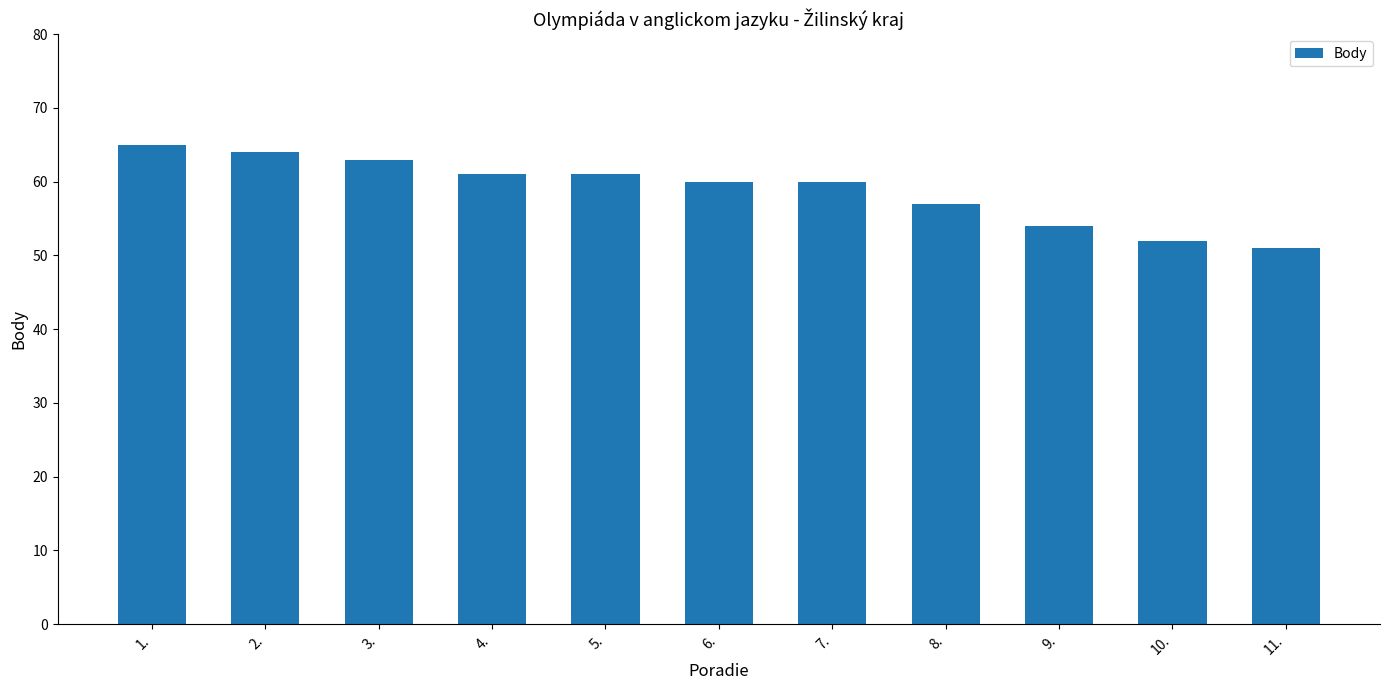

Which category has the highest value across all series?

1.